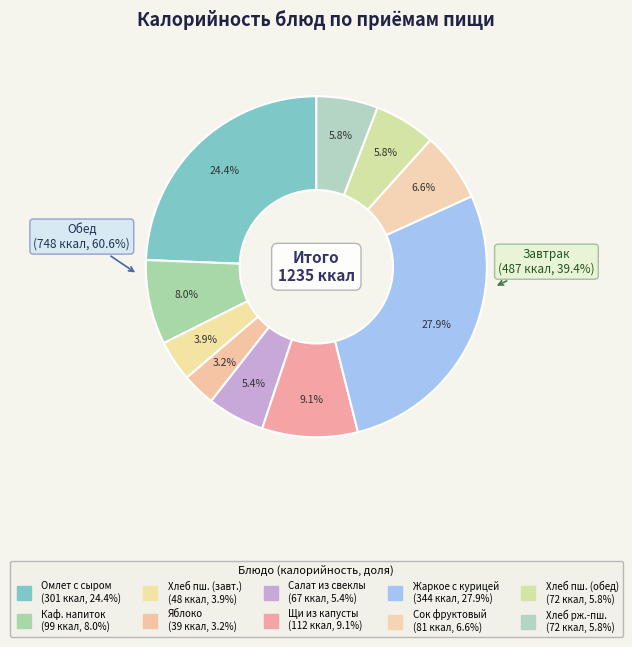

Count the number of slices in the pie.

10